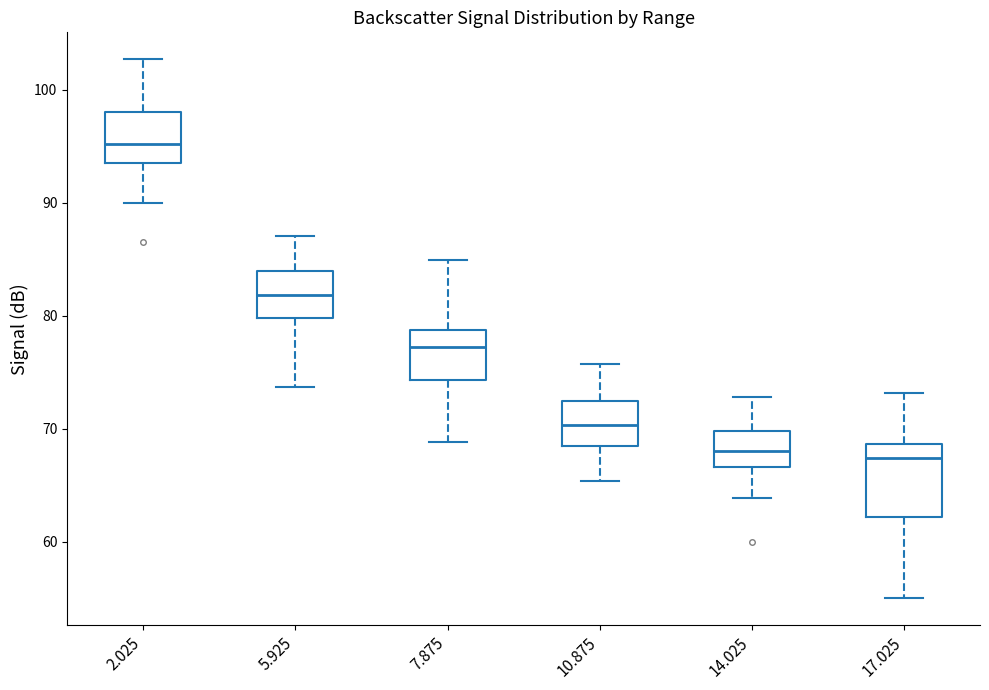

Reading left to right, transcribe this box plot: for each box, give where its median line is, the range the box spans, and where its two whiskers end, as read against the y-axis. The values are not printed on the chart, so give them approximately, as read against the axis.

2.025: median 95, box 93 to 98, whiskers 90 to 103
5.925: median 82, box 80 to 84, whiskers 74 to 87
7.875: median 77, box 74 to 79, whiskers 69 to 85
10.875: median 70, box 68 to 72, whiskers 65 to 76
14.025: median 68, box 67 to 70, whiskers 64 to 73
17.025: median 67, box 62 to 69, whiskers 55 to 73